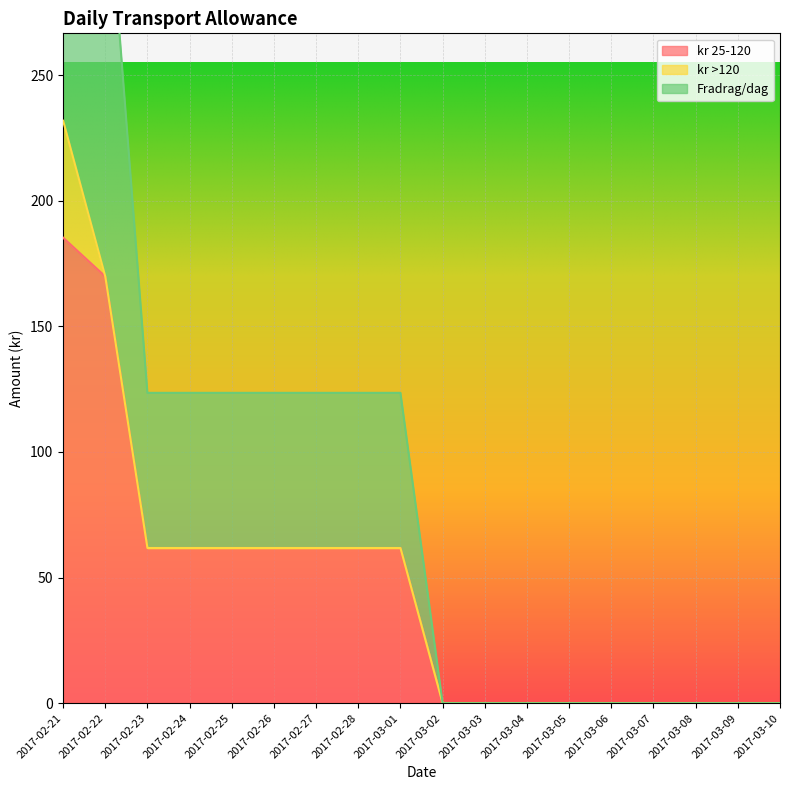

True or false: Fradrag/dag has a value of 0.0 at 2017-03-03.

True